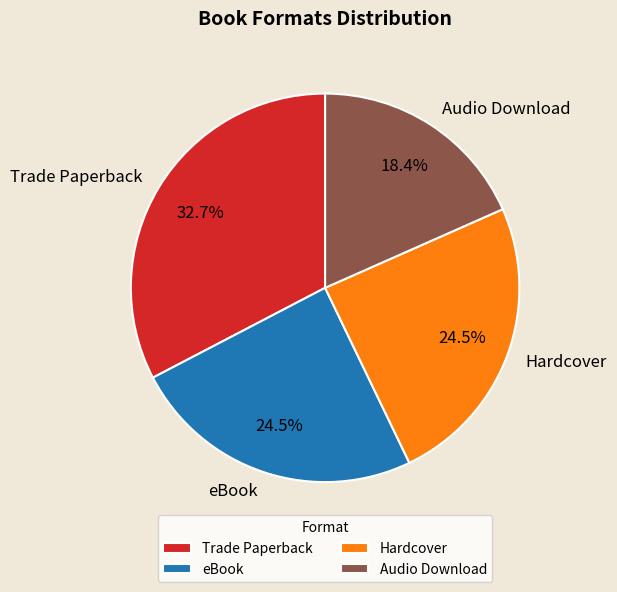

To the nearest percent, what percentage of the pie is Trade Paperback?

33%